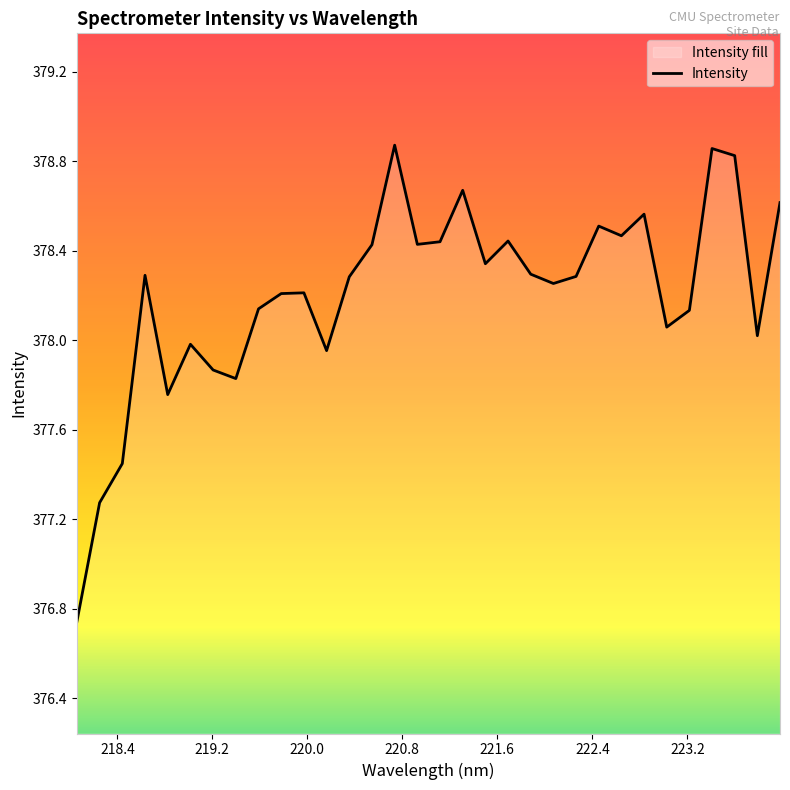

What is the difference between the maximum and minimum values?

2.1